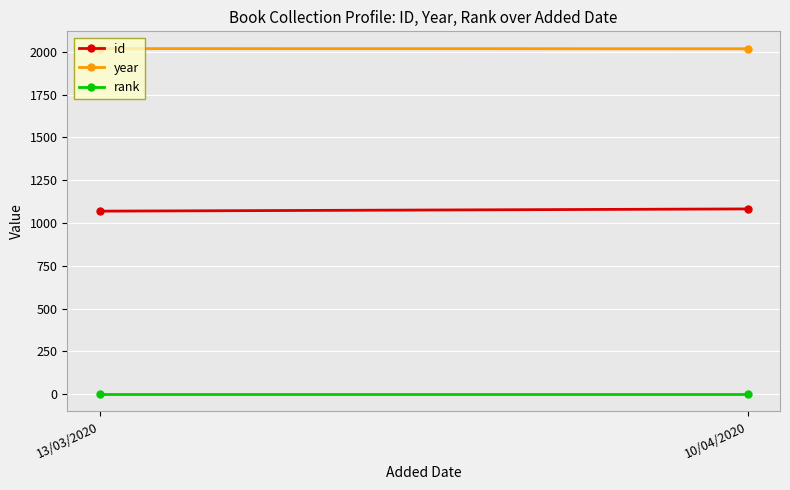

Is the value of rank at 10/04/2020 greater than the value of year at 13/03/2020?

No